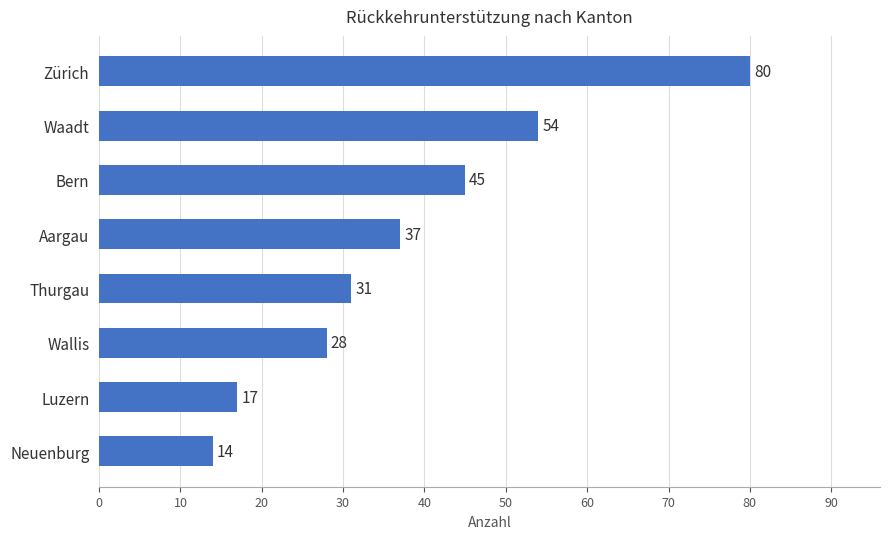

How many data points are less than 37?

4